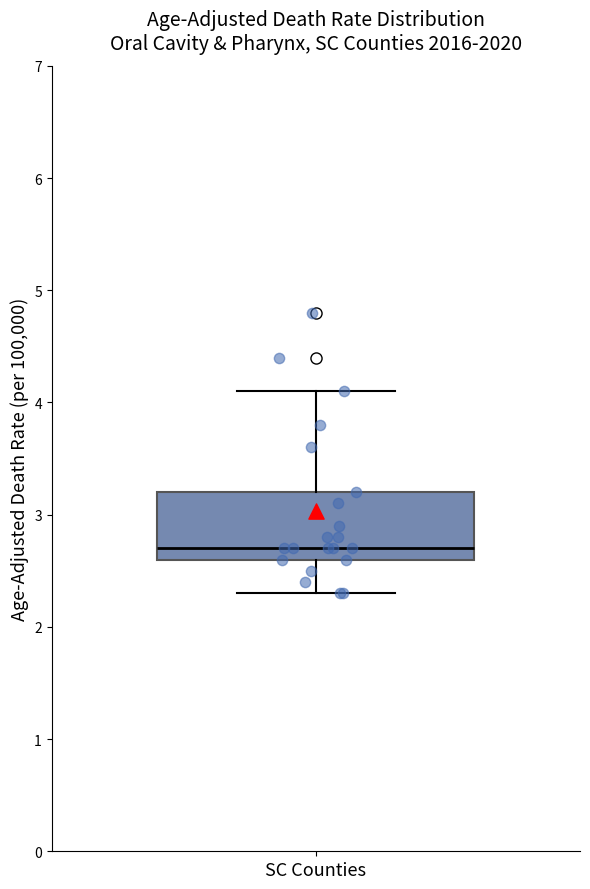

Where is the upper edge of the box for SC Counties on the y-axis? The values are not printed on the chart, so give them approximately, as read against the axis.

3.2